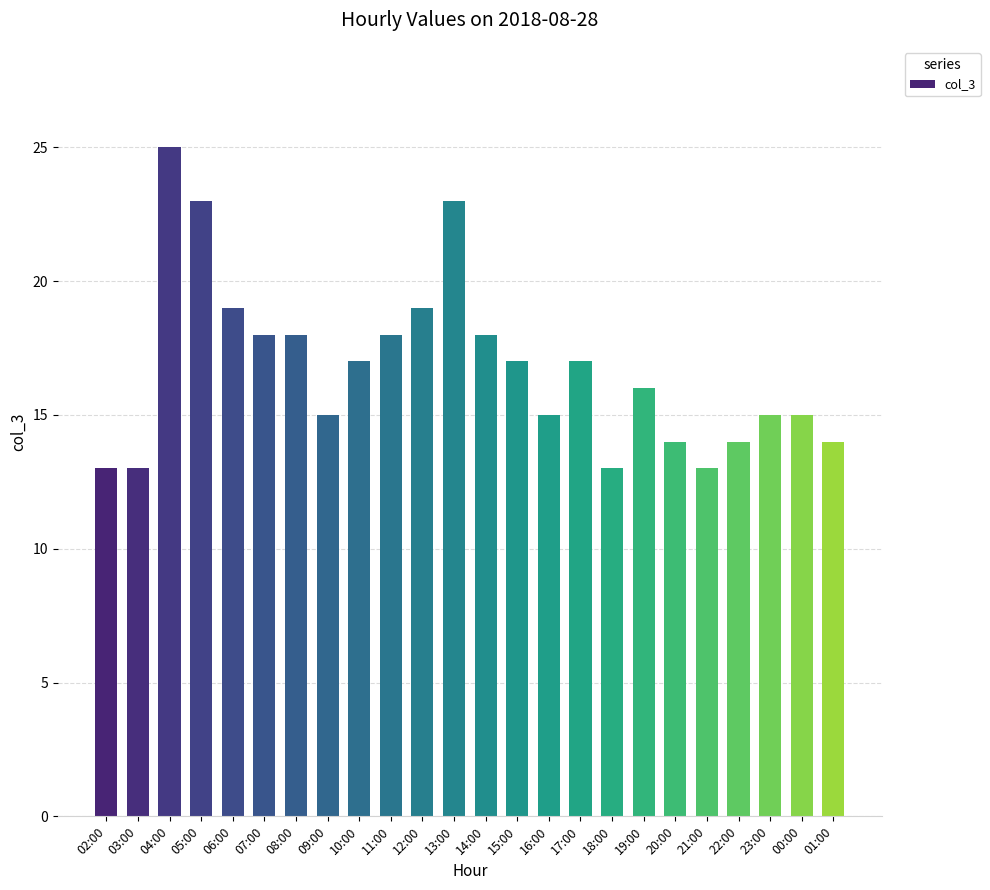

At which category does the chart reach its peak across all series?

04:00